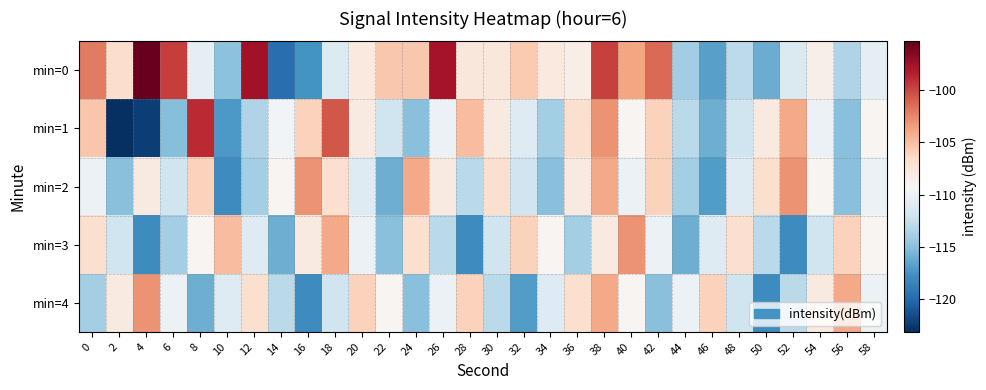

Between 0 and 2, which series saw the biggest shift?

min=1